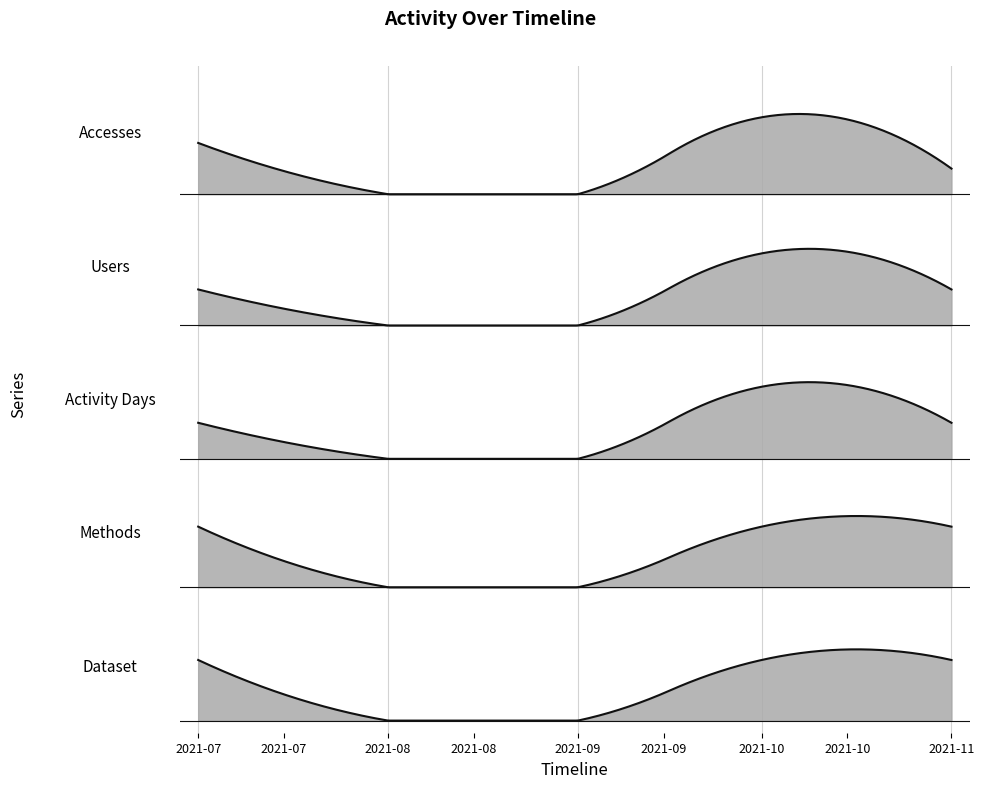

Is it true that Accesses equals 3 at 2021-10-01?

True